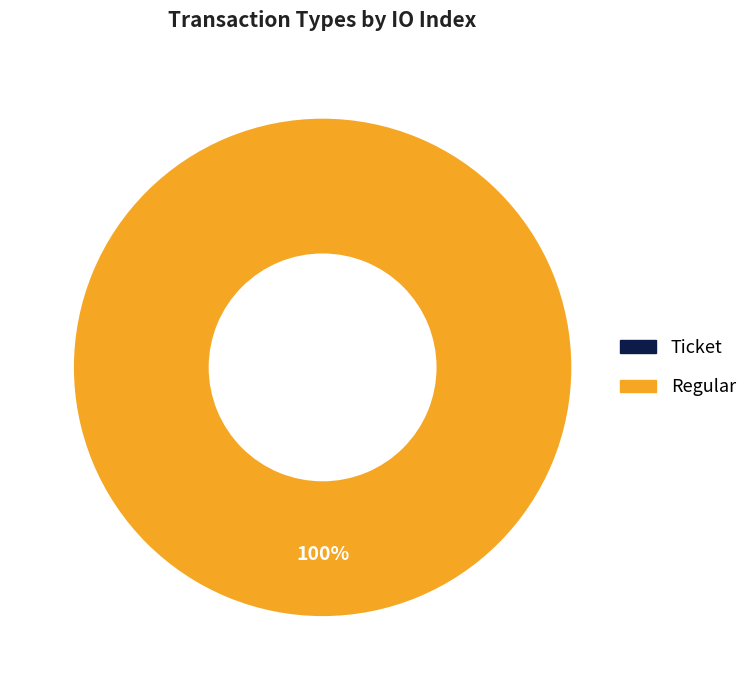

Combined, do Ticket and Regular account for over 50%?

Yes